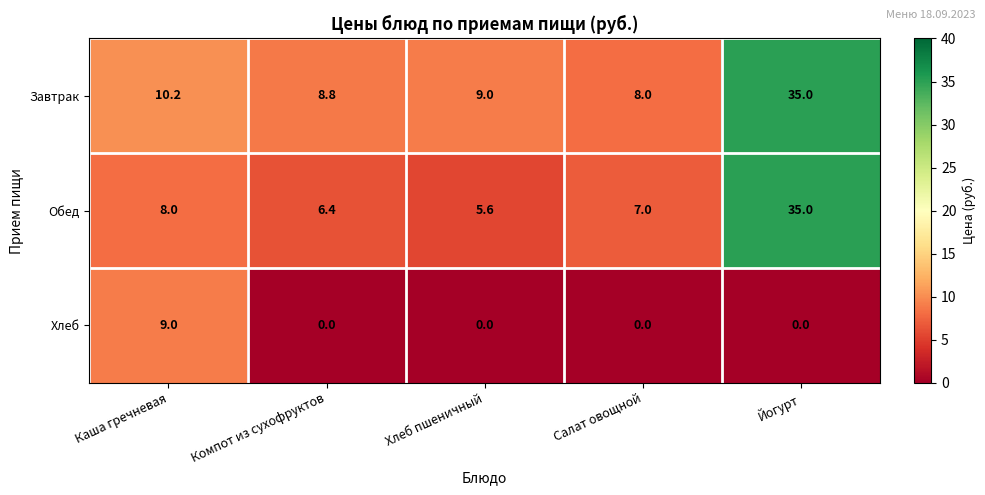

What is the difference between the Обед values at Салат овощной and Йогурт?

28.0